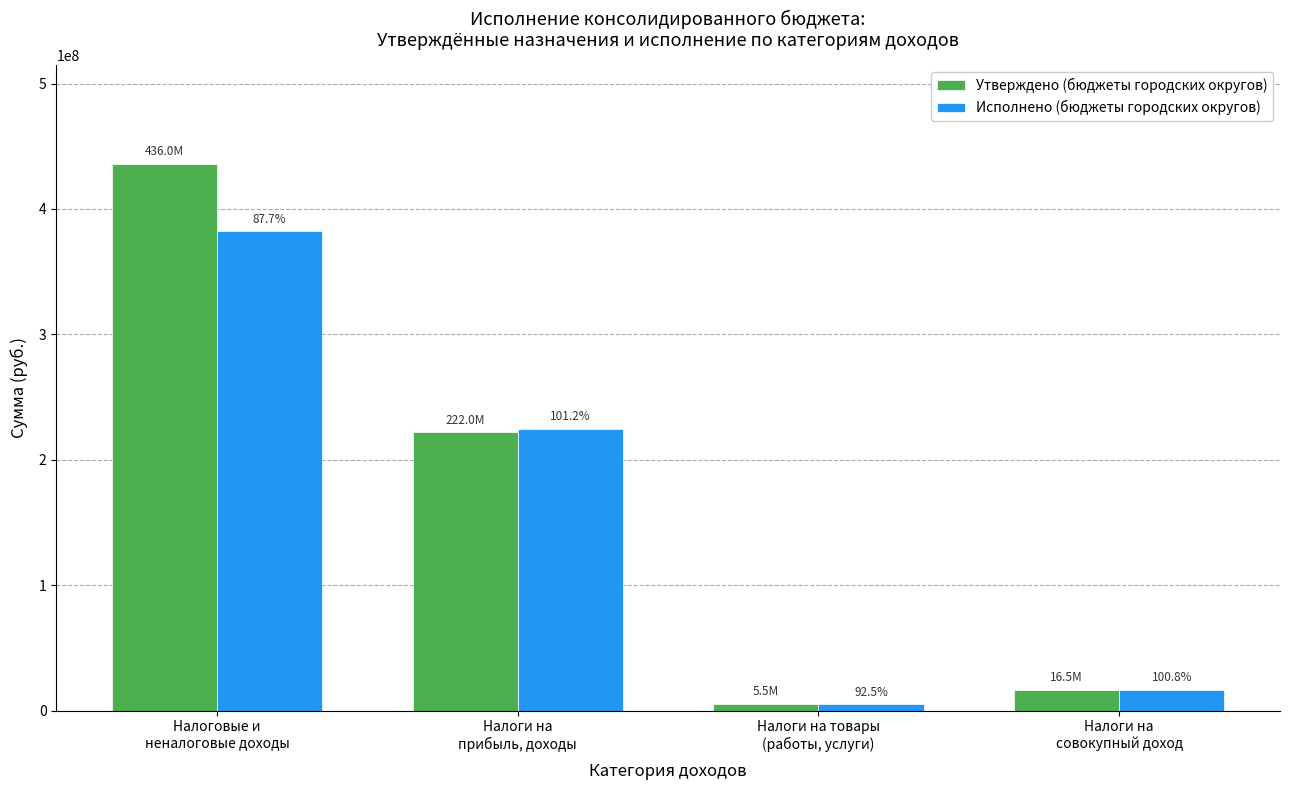

Does the chart contain stacked bars?

No